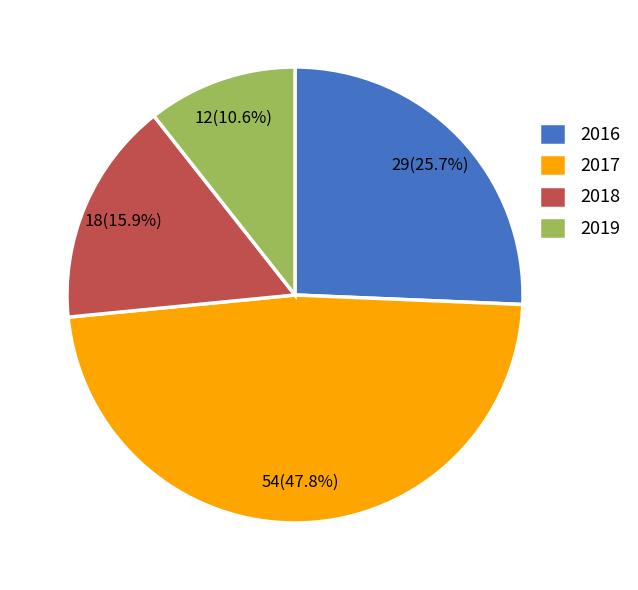

What portion of the pie excludes 2017?

52.2%